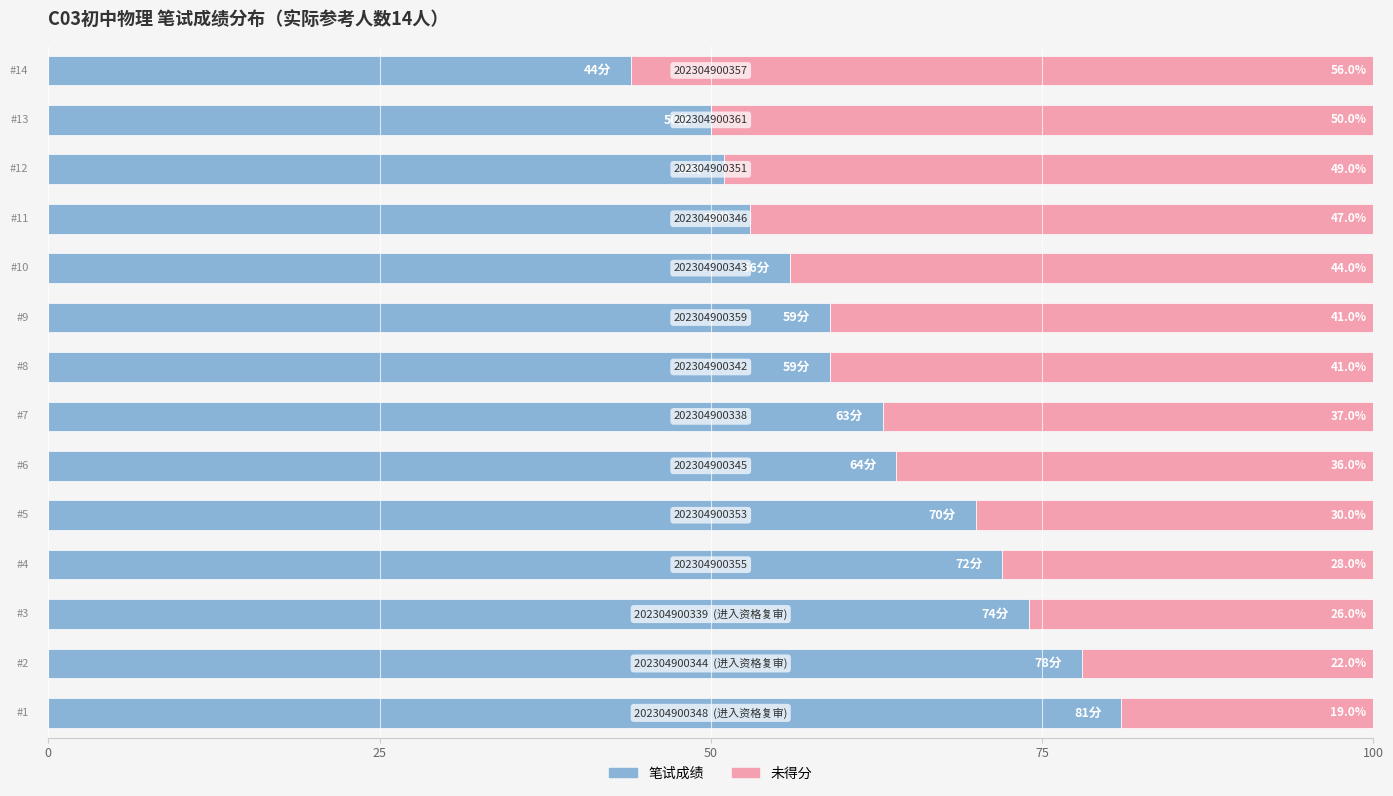

How many distinct data groups are displayed?

2